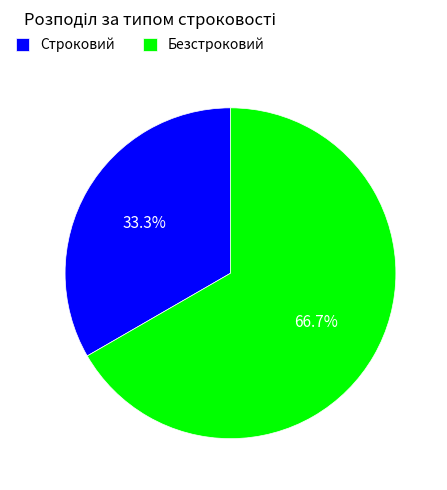

Which has a higher value, Строковий or Безстроковий?

Безстроковий